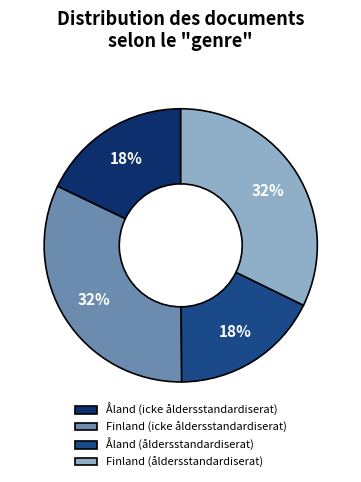

Which has a higher value, Åland (icke åldersstandardiserat) or Finland (åldersstandardiserat)?

Finland (åldersstandardiserat)